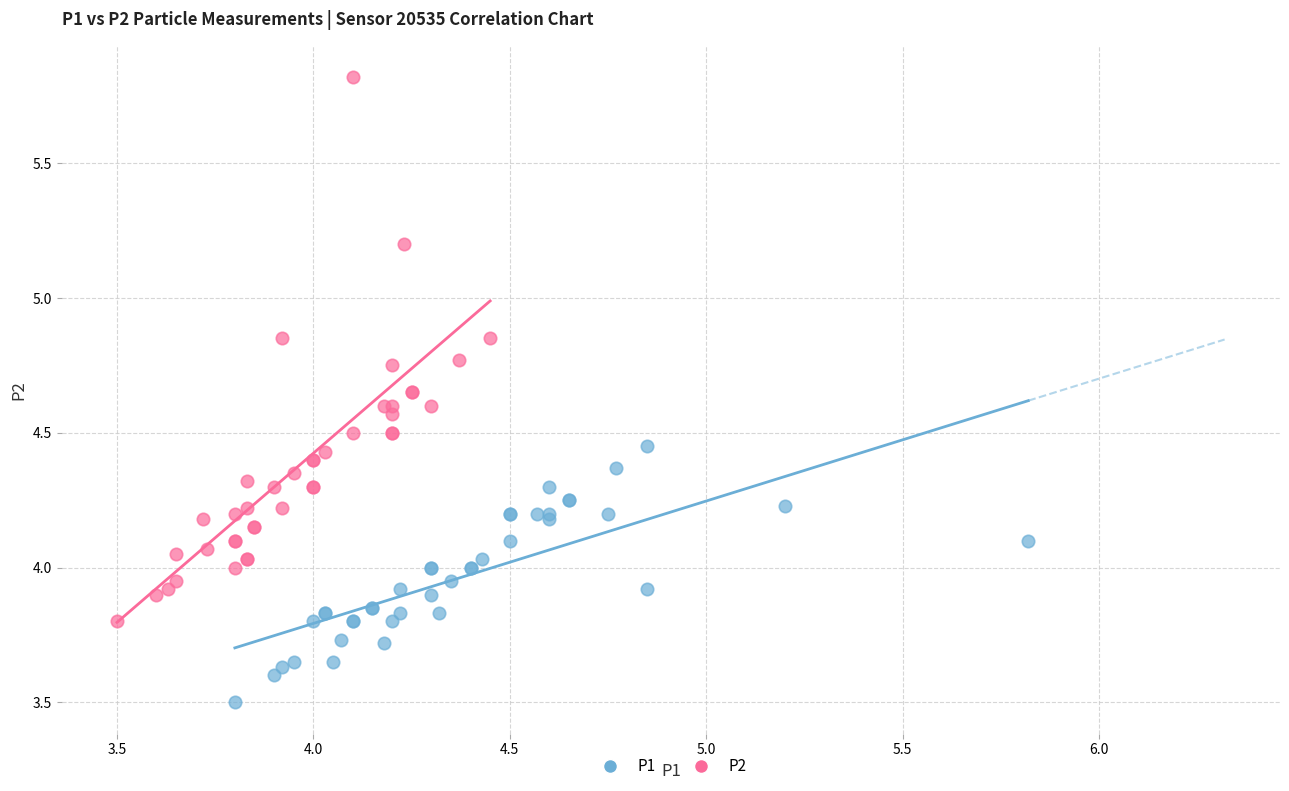

Which series contains the lowest Y value?

P1